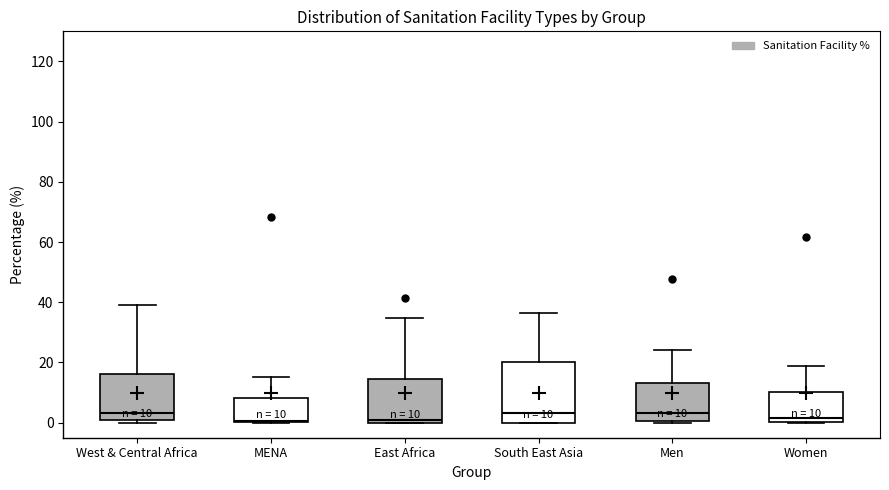

Comparing the boxes themselves (not the whiskers), which one is the tallest?

South East Asia